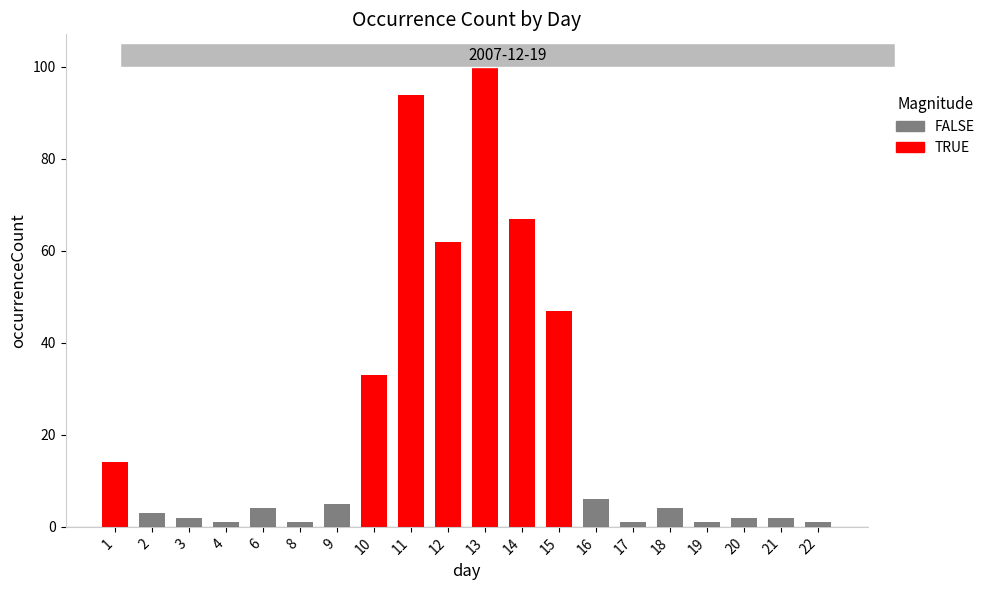

What is the sum of the values at 16 and 11?

100